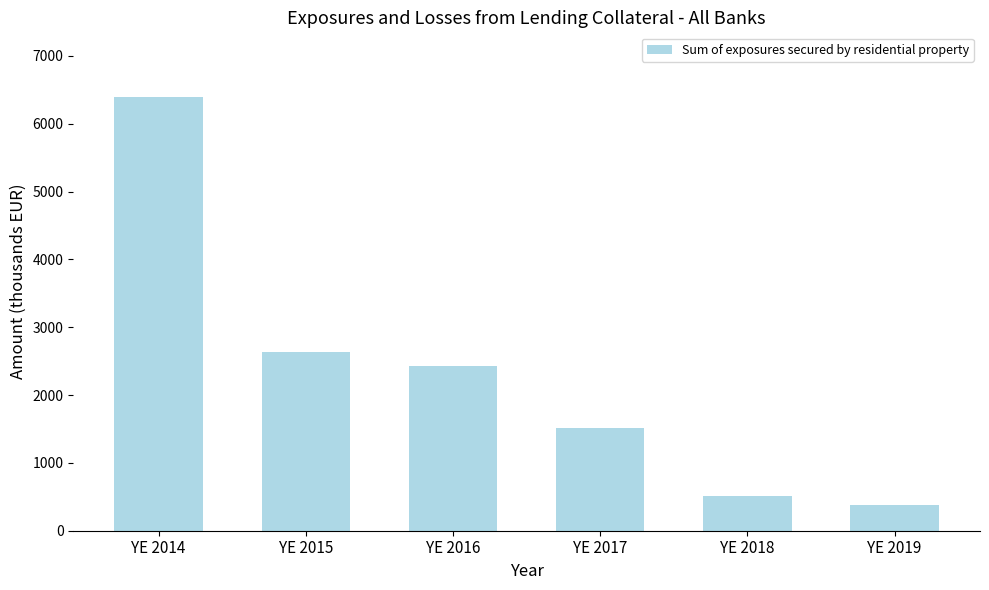

Reading right to left, list all the values displayed in this chart.

384.3	511.4	1514.7	2423.1	2629.1	6389.1